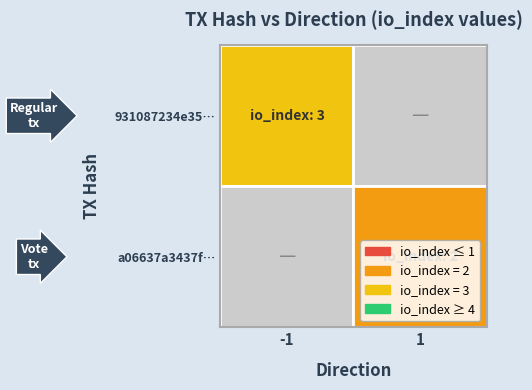

The value of a06637a3437f1dee16c8fa306cd20cb9b73d930 at 1 is 2. True or false?

True